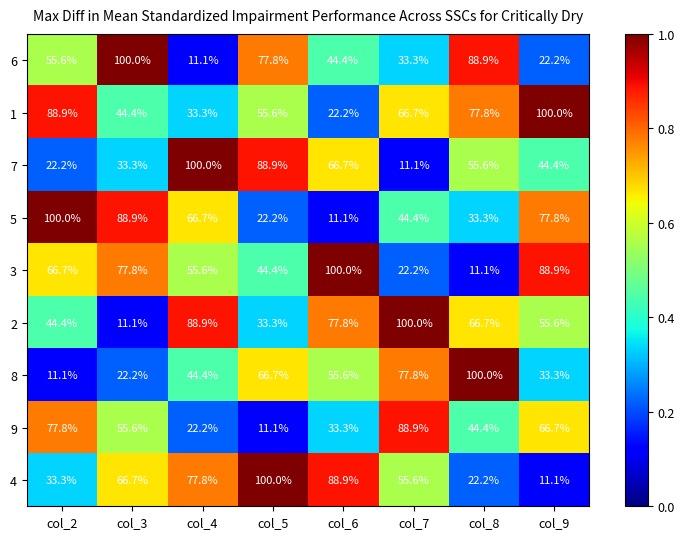

Count the number of categories in the chart.

8